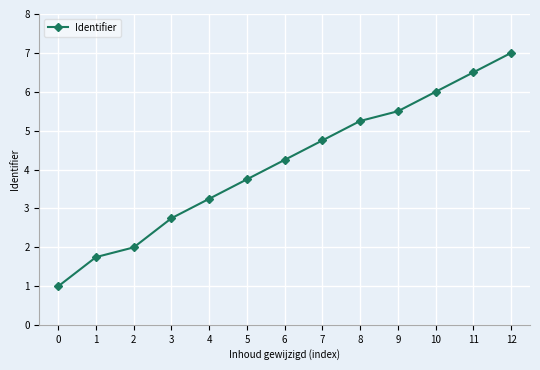

The chart shows a value of 1.4 at 10. True or false?

False